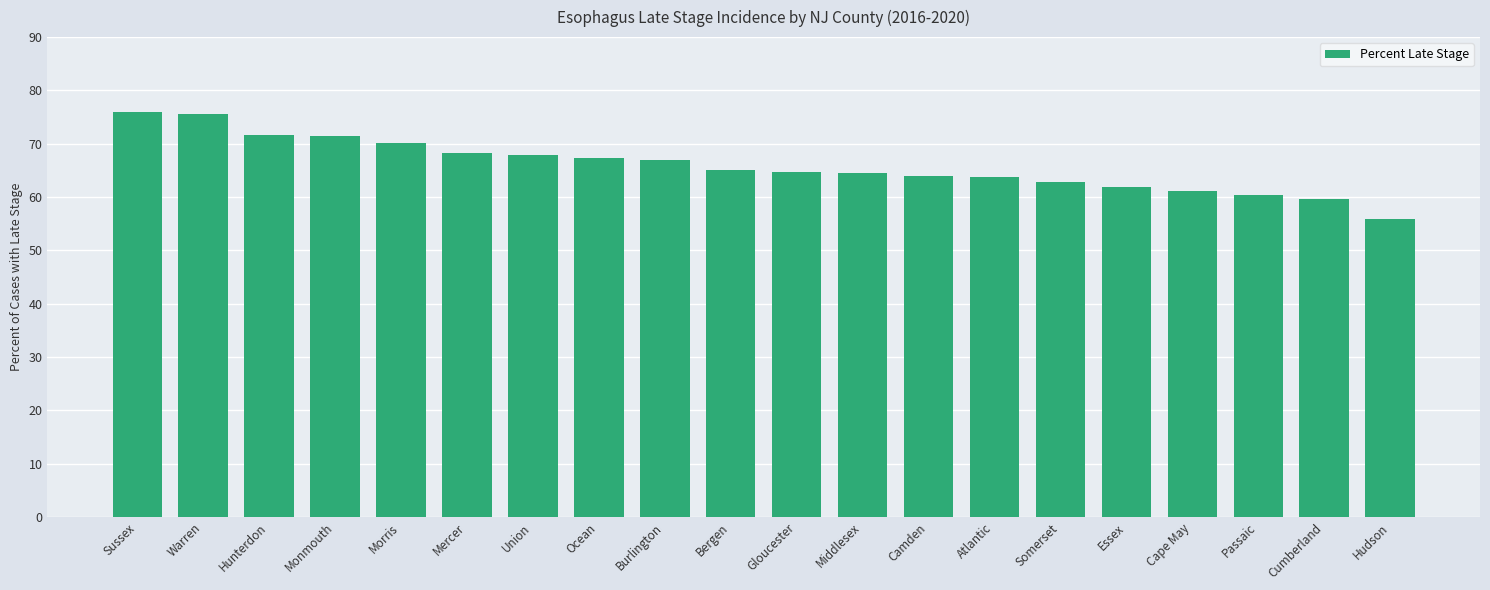

Read the value at Union.

67.9